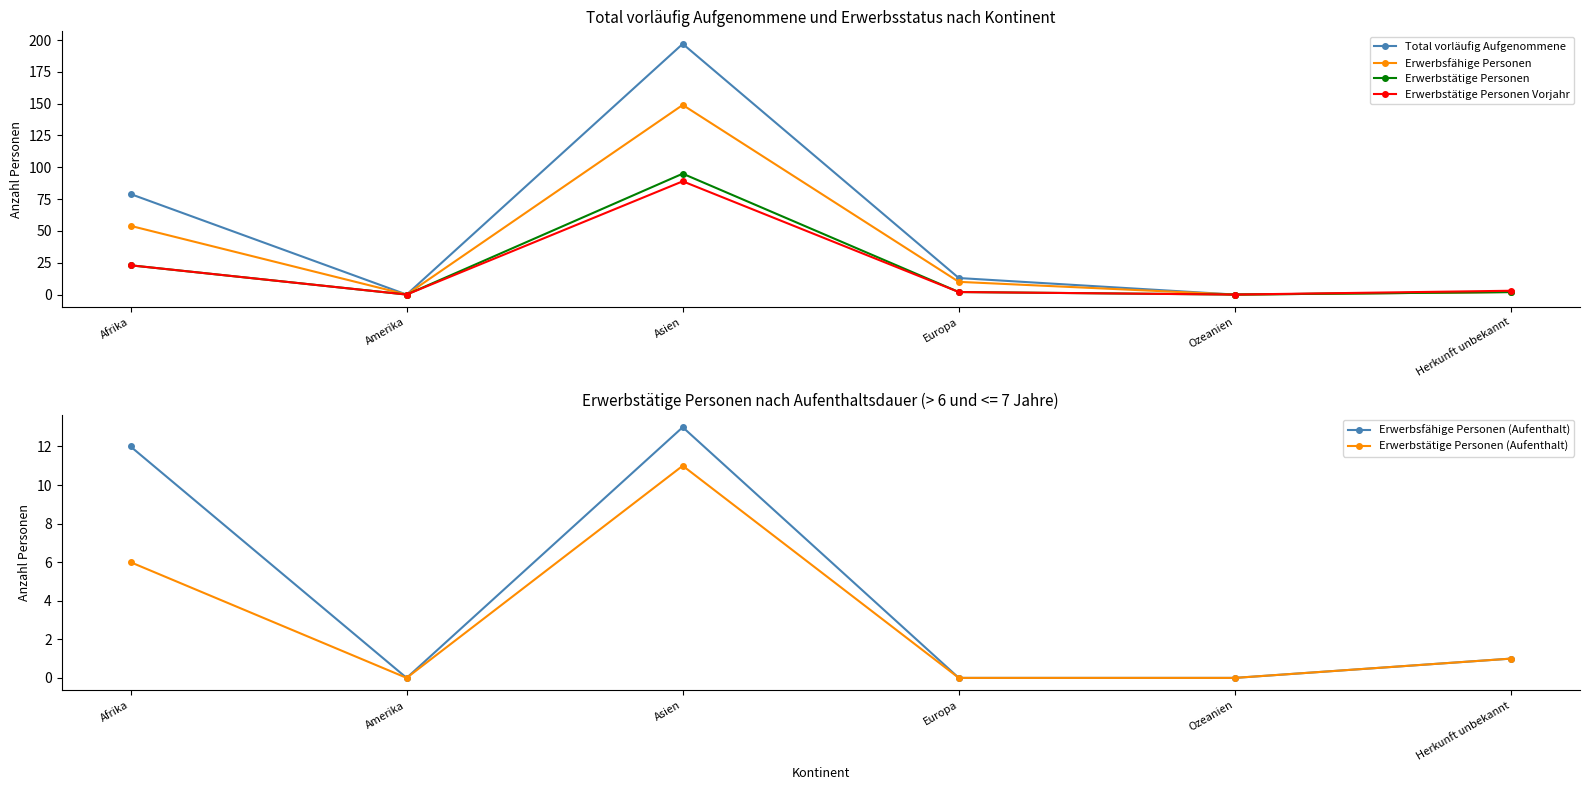

The Erwerbstätige Personen (Aufenthalt) series shows 1 at Herkunft unbekannt. True or false?

True